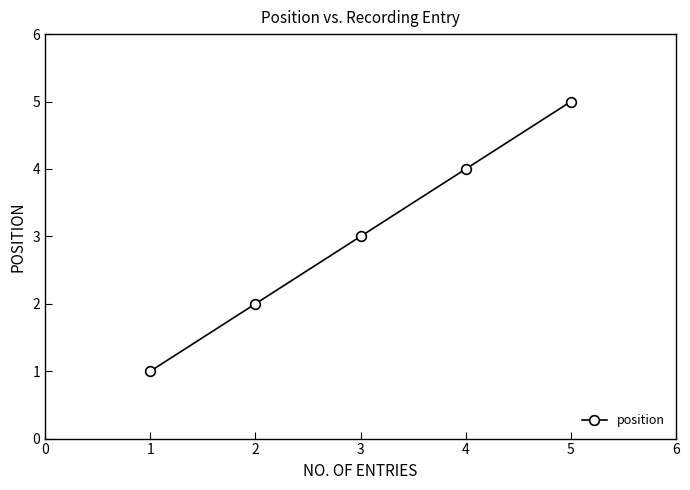

What is the smallest value displayed?

1